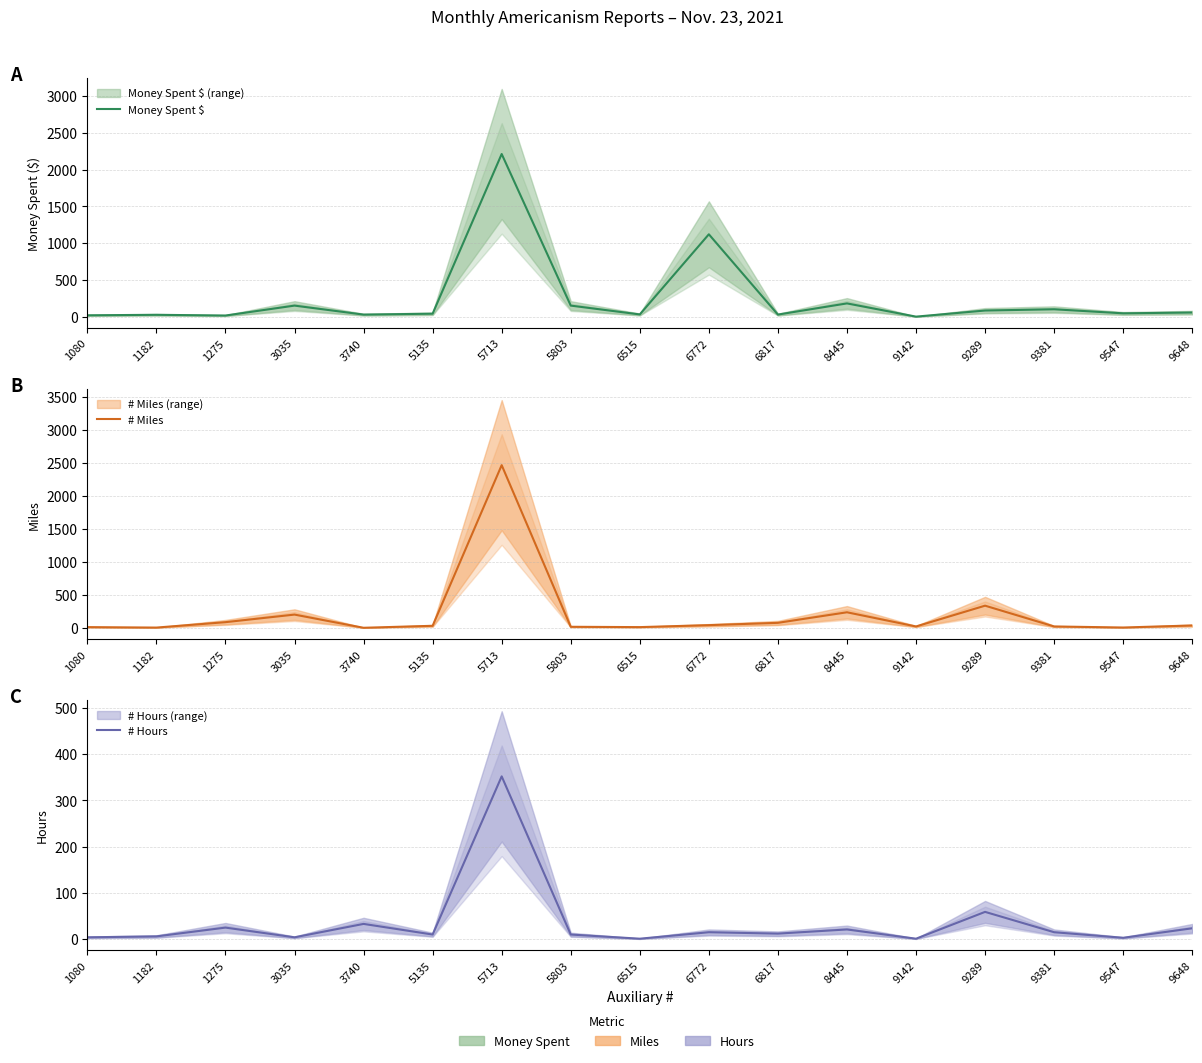

List the series in order of their peak value, highest first.

# Miles, Money Spent $, # Hours